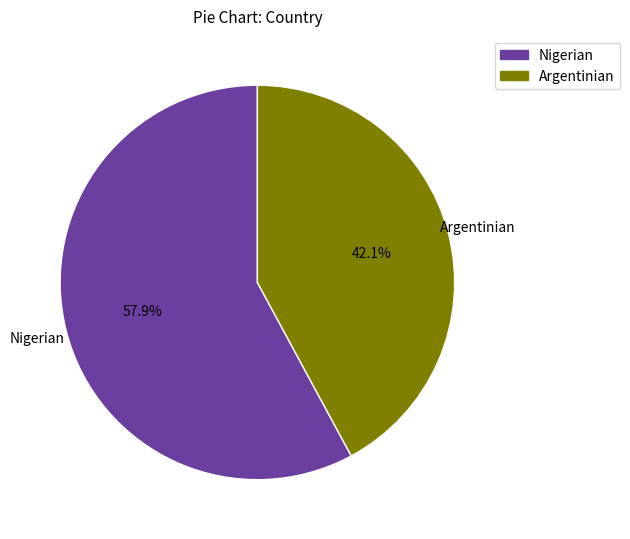

To the nearest percent, what is the difference between the largest and smallest slice percentages?

16%